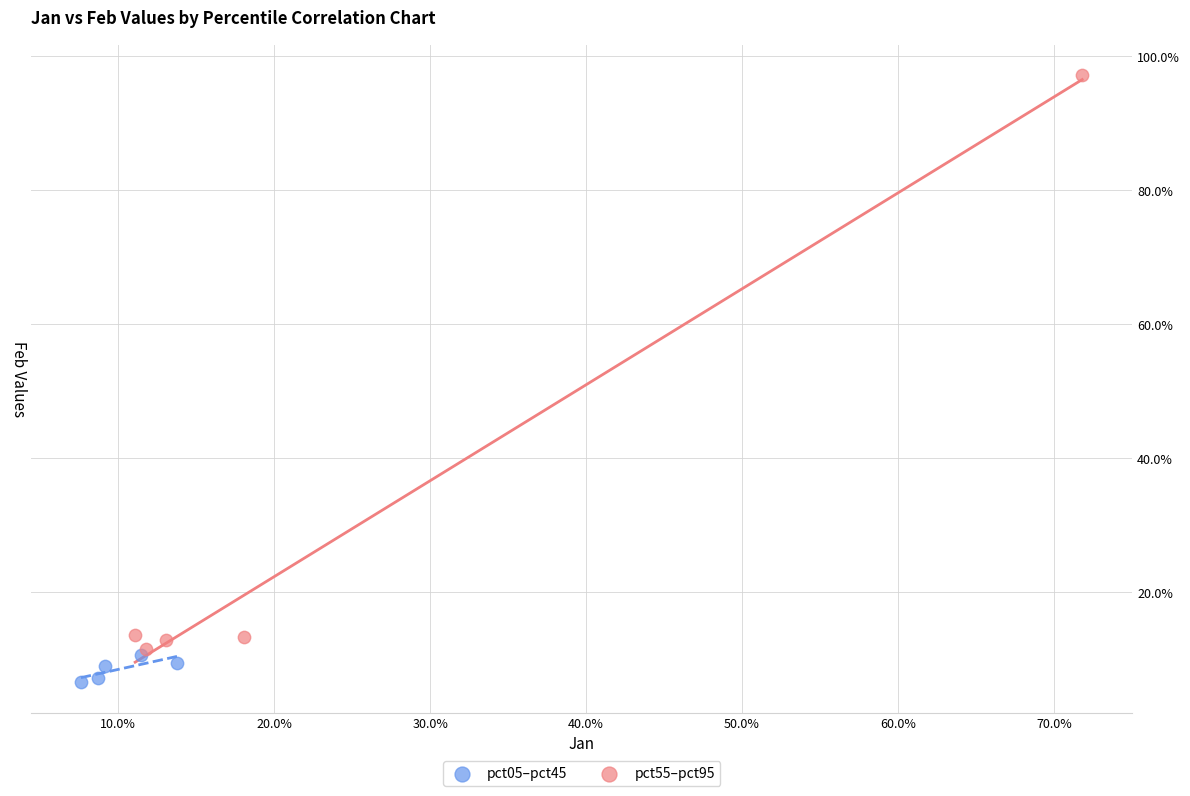

What are all the series names shown in the legend?

pct05–pct45, pct55–pct95